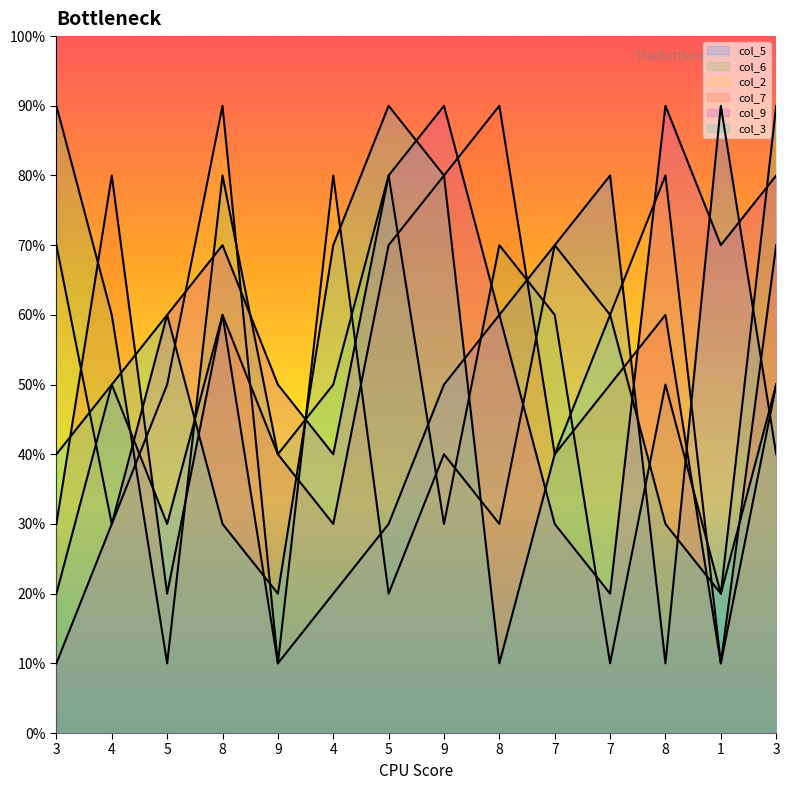

At how many categories does at least one series exceed 2?

14